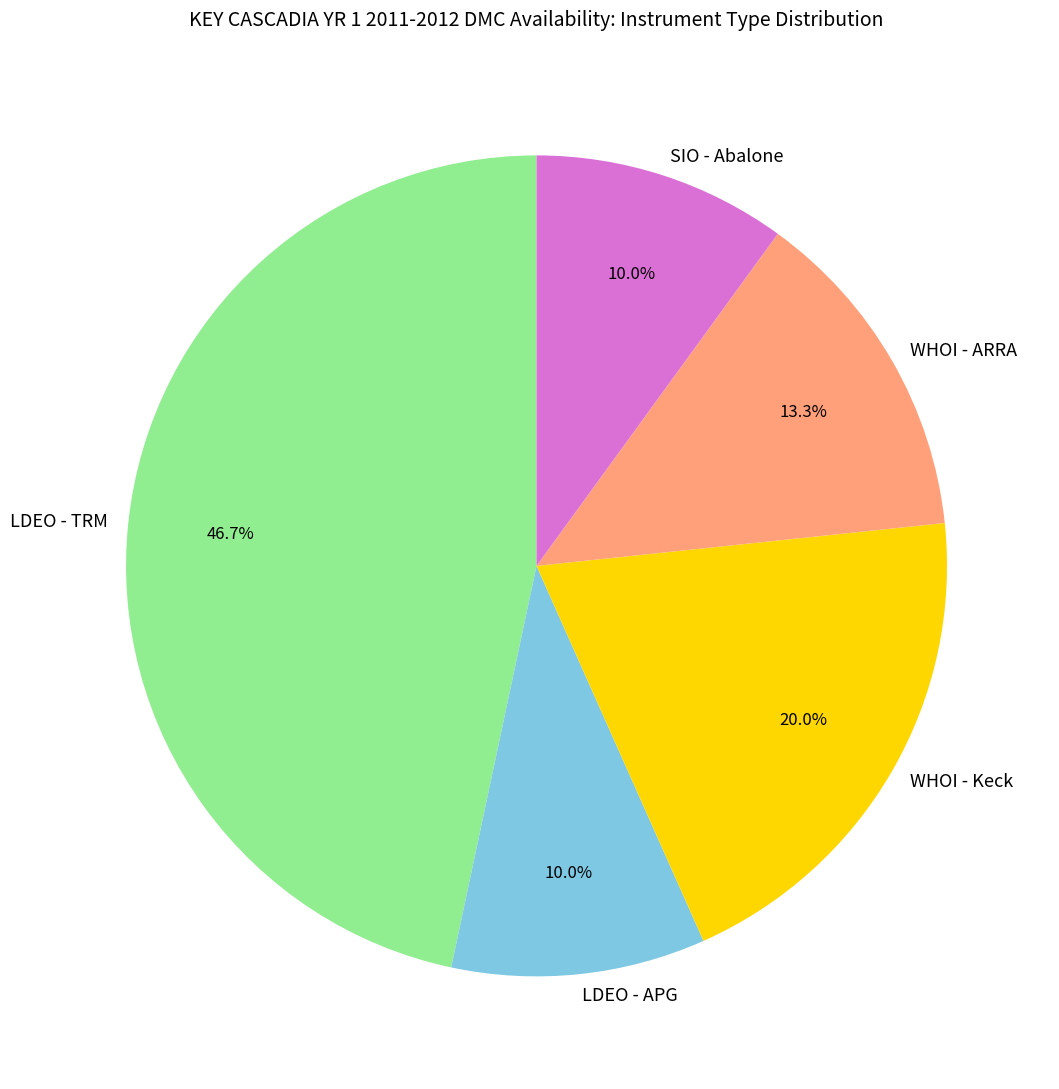

What percentage do WHOI - Keck and LDEO - TRM together represent?

66.7%